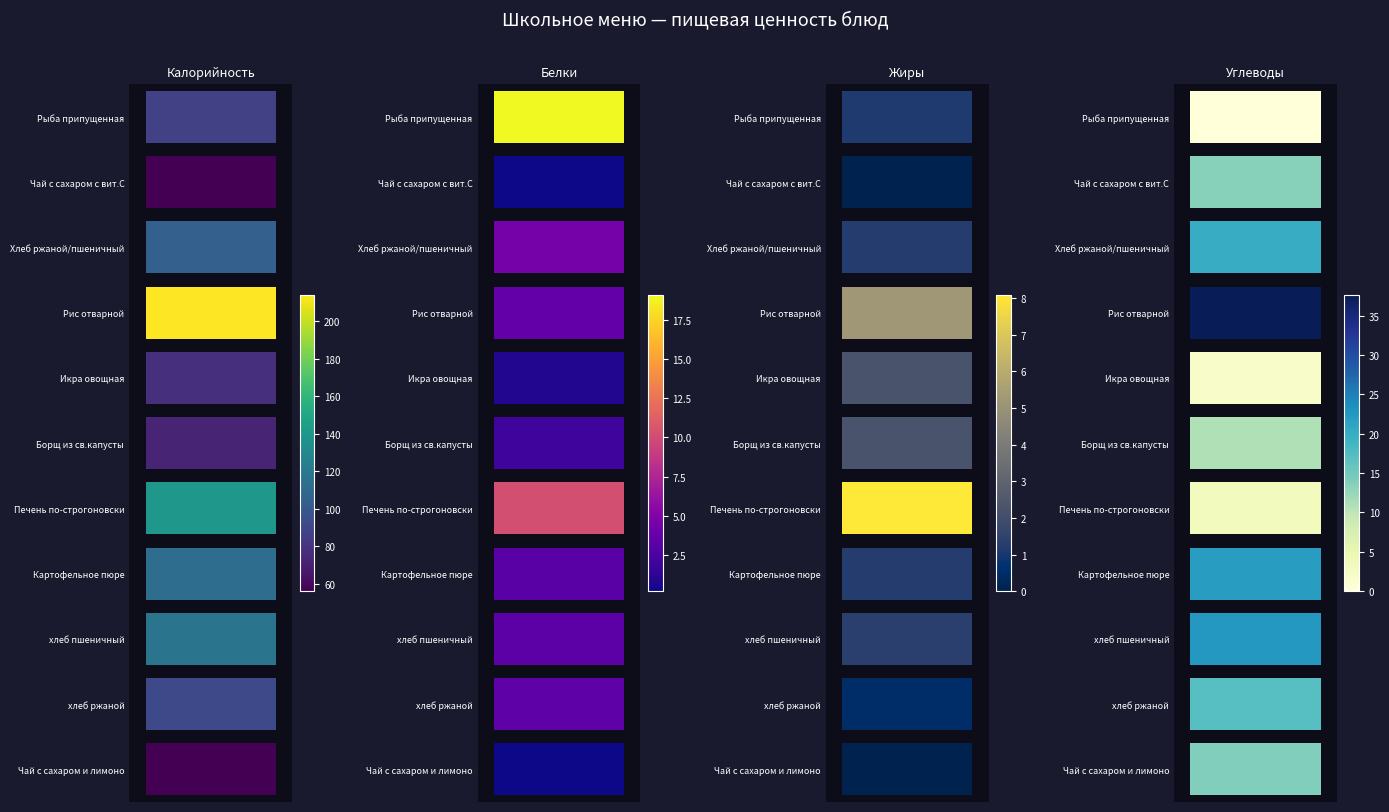

How many data points in Калорийность are above 91?

5